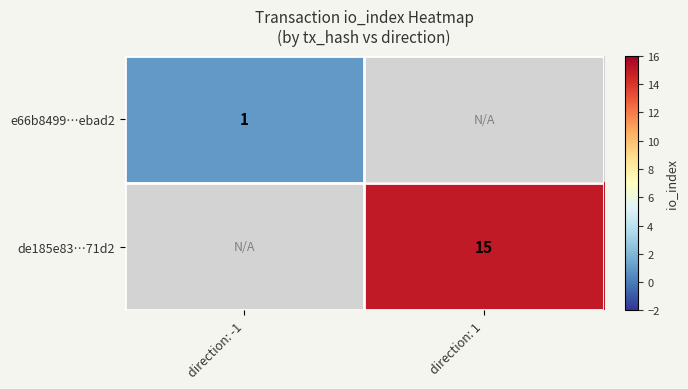

Which category has the lowest value across all series?

direction: -1